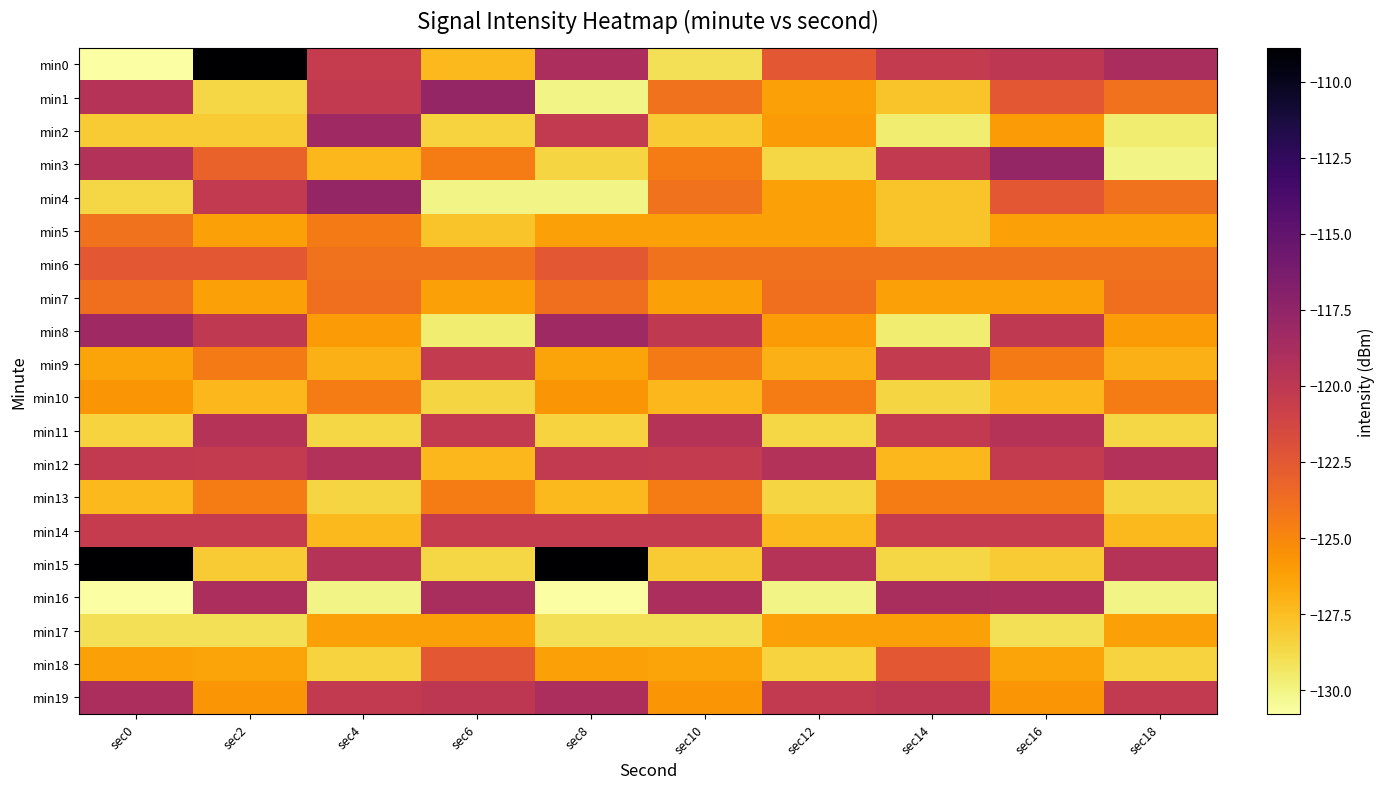

At which category is the sum across all series the highest?

sec2